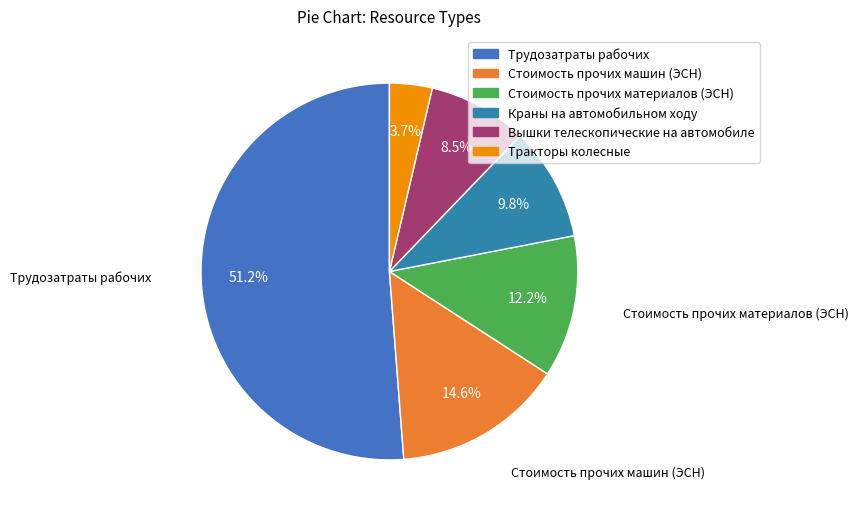

To the nearest percent, what is the difference between the Вышки телескопические на автомобиле and Трудозатраты рабочих slice percentages?

43%